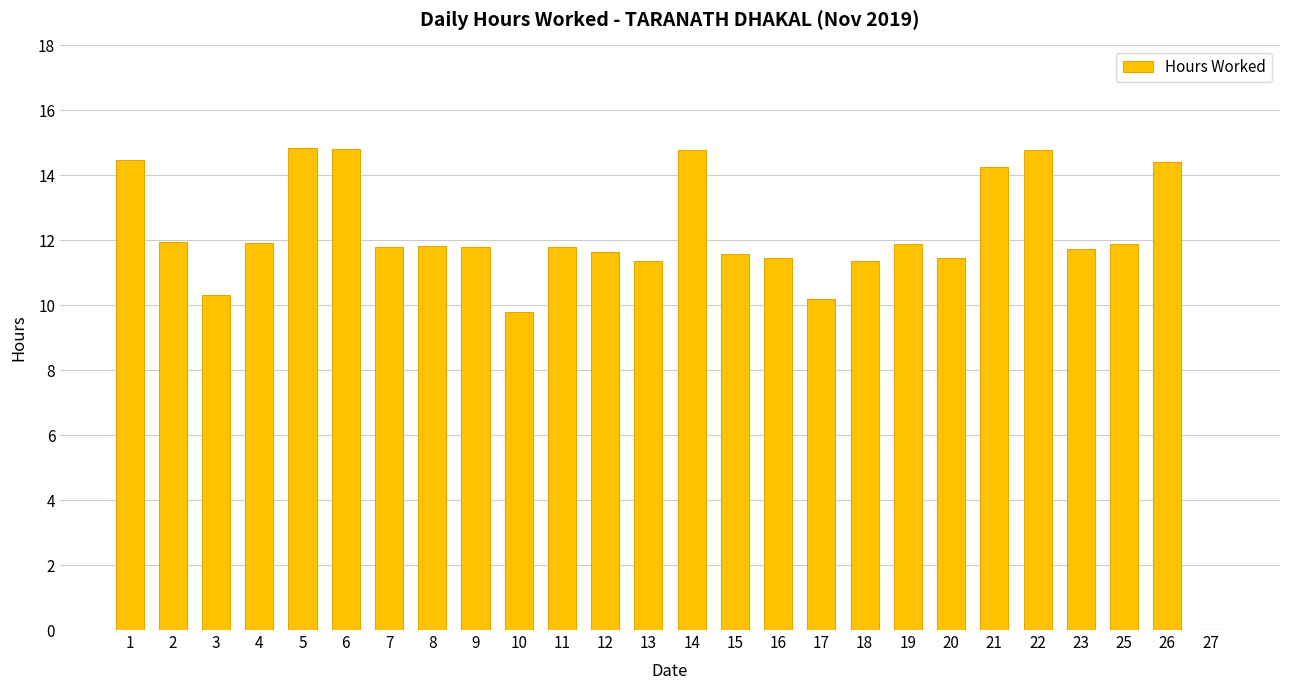

How many data points are above 11?

22